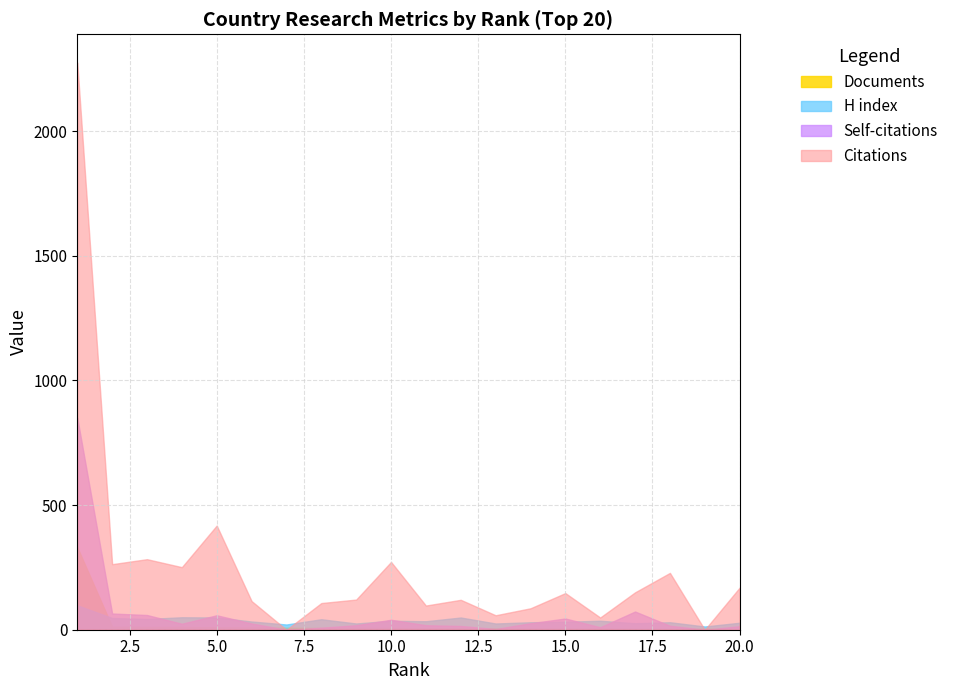

The value of Self-citations at 6 is 10. True or false?

False